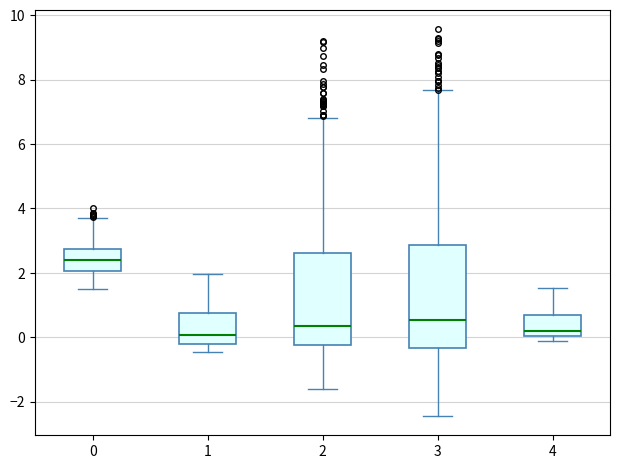

Reading left to right, read every box against the y-axis: the position of its median line, the range the box covers, and the ends of its whiskers. The values are not printed on the chart, so give them approximately, as read against the axis.

0: median 2.4, box 2.0 to 2.8, whiskers 1.4 to 3.6
1: median 0.0, box -0.2 to 0.8, whiskers -0.4 to 2.0
2: median 0.4, box -0.2 to 2.6, whiskers -1.6 to 6.8
3: median 0.6, box -0.4 to 2.8, whiskers -2.4 to 7.6
4: median 0.2, box 0.0 to 0.6, whiskers -0.2 to 1.6